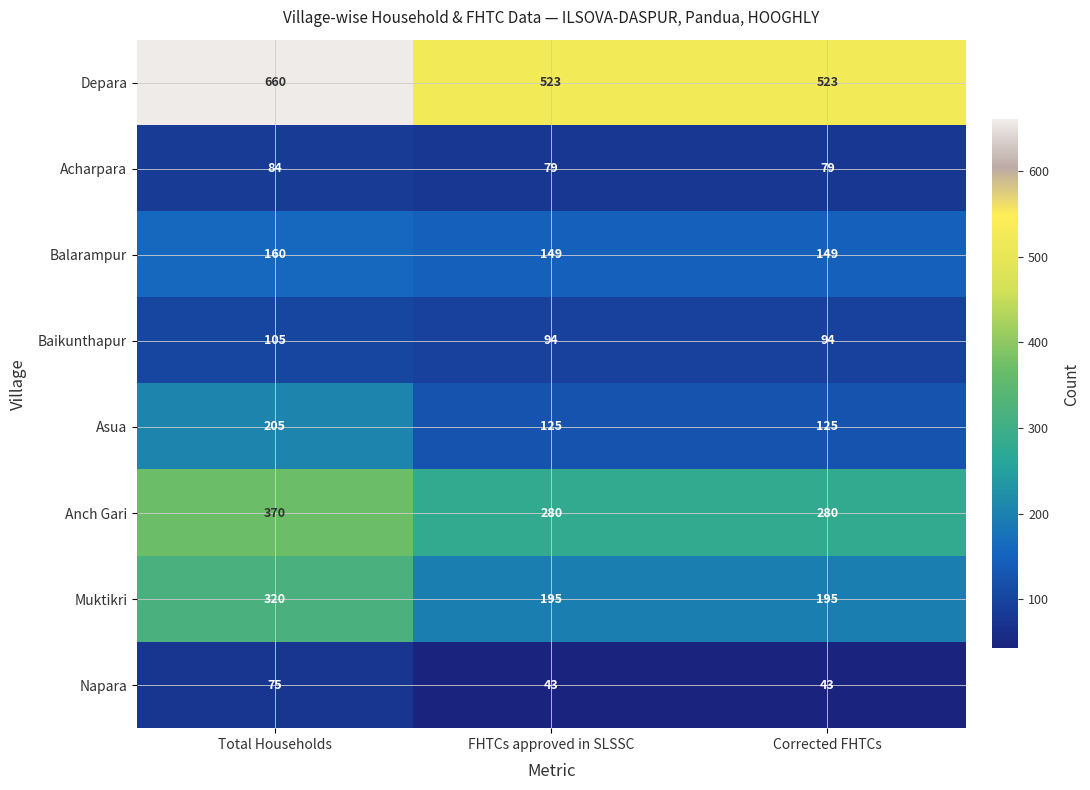

What is the spread (max minus min) of values at Total Households?

585